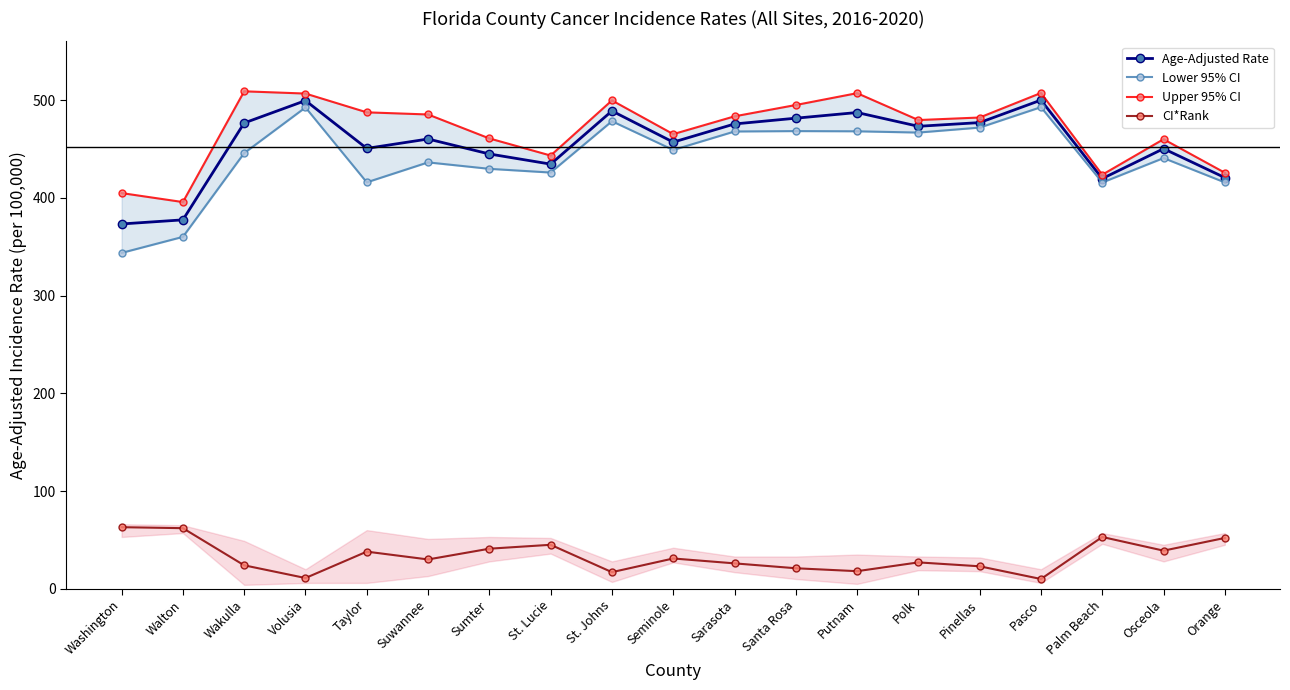

Which has a higher value, Suwannee or Walton?

Suwannee